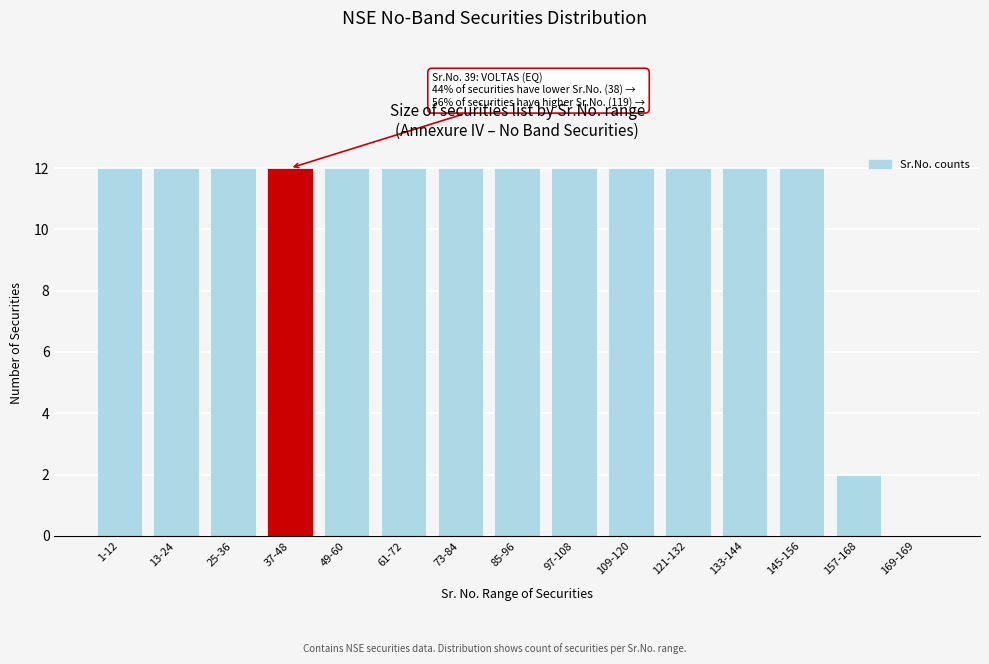

Reading right to left, extract all data points from this chart.

169-169=0	157-168=2	145-156=12	133-144=12	121-132=12	109-120=12	97-108=12	85-96=12	73-84=12	61-72=12	49-60=12	37-48=12	25-36=12	13-24=12	1-12=12